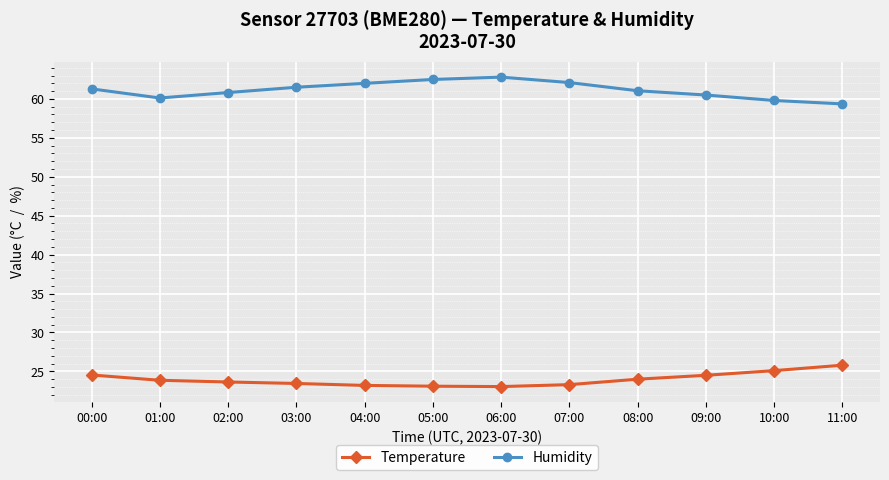

True or false: Humidity and Temperature intersect in this chart.

False